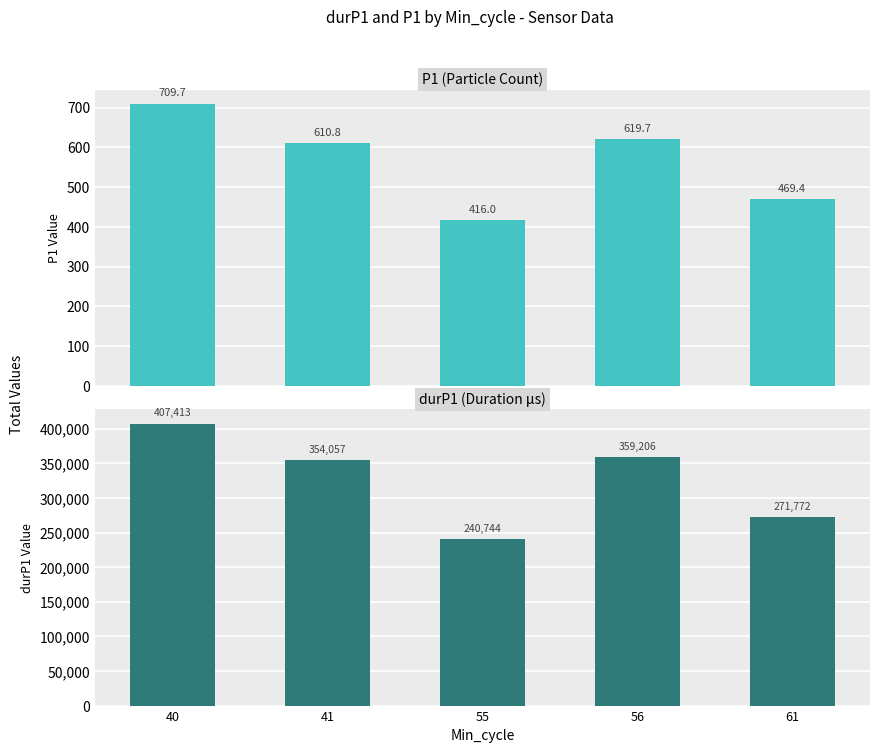

What is the average value of the durP1 series?

326638.6